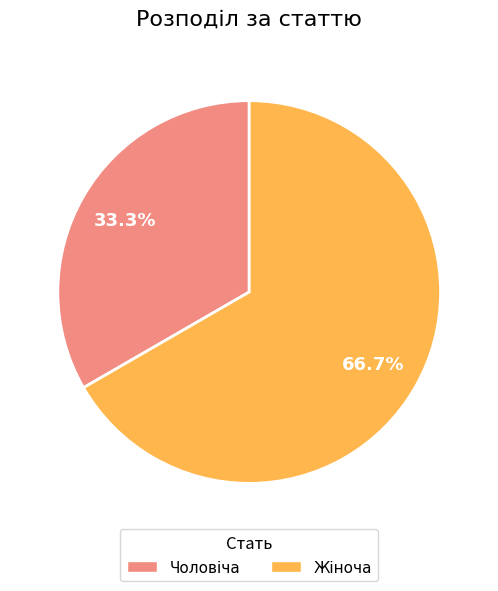

To the nearest percent, what portion does Чоловіча represent?

33%